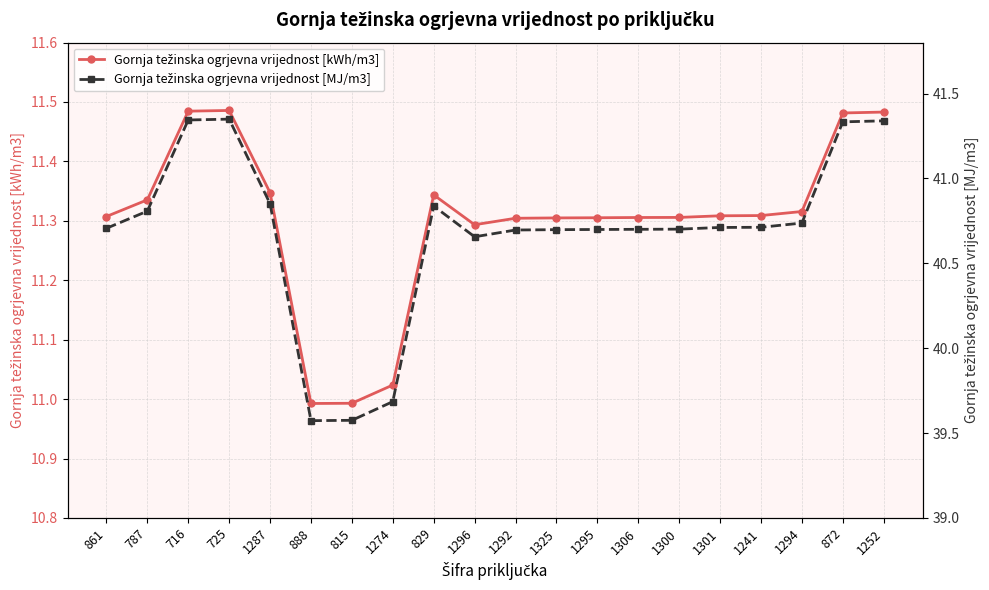

Which series has the largest total across all categories?

Gornja težinska ogrjevna vrijednost [MJ/m3]